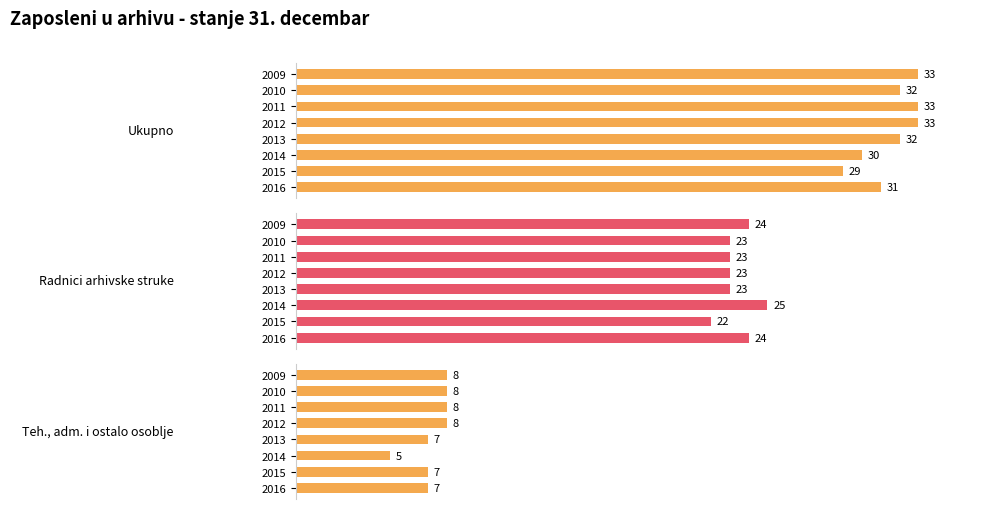

Does the chart contain stacked bars?

No